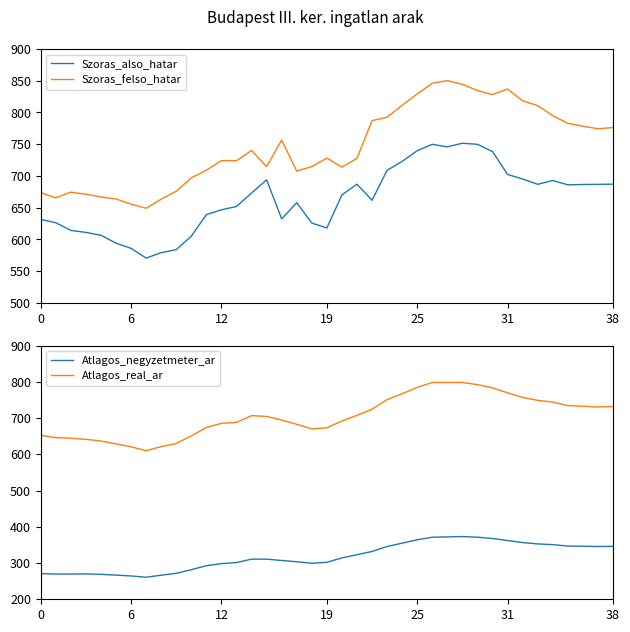

True or false: Szoras_felso_hatar has a value of 435.4 at 38.

False